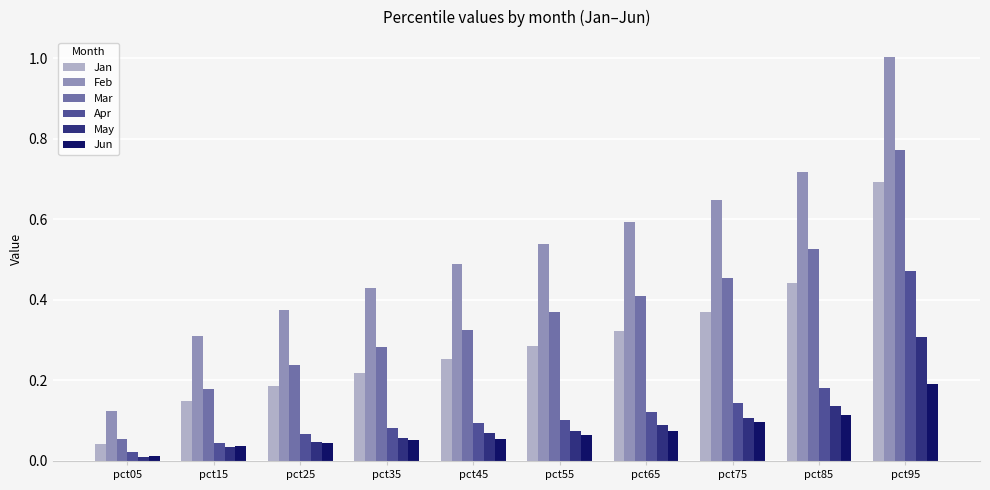

List the series in order of their peak value, highest first.

Feb, Mar, Jan, Apr, May, Jun